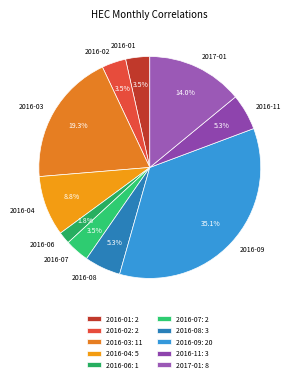

To the nearest percent, what percentage of the pie is 2017-01?

14%